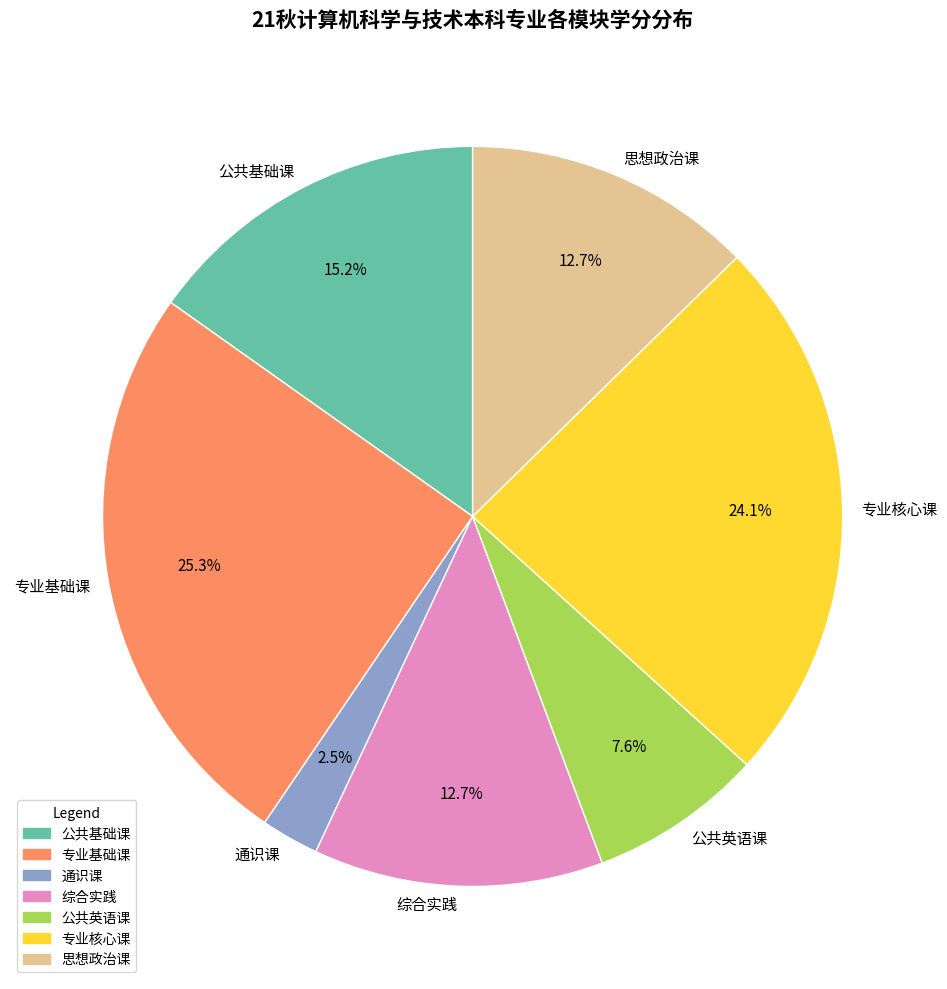

How many slices are in this pie chart?

7